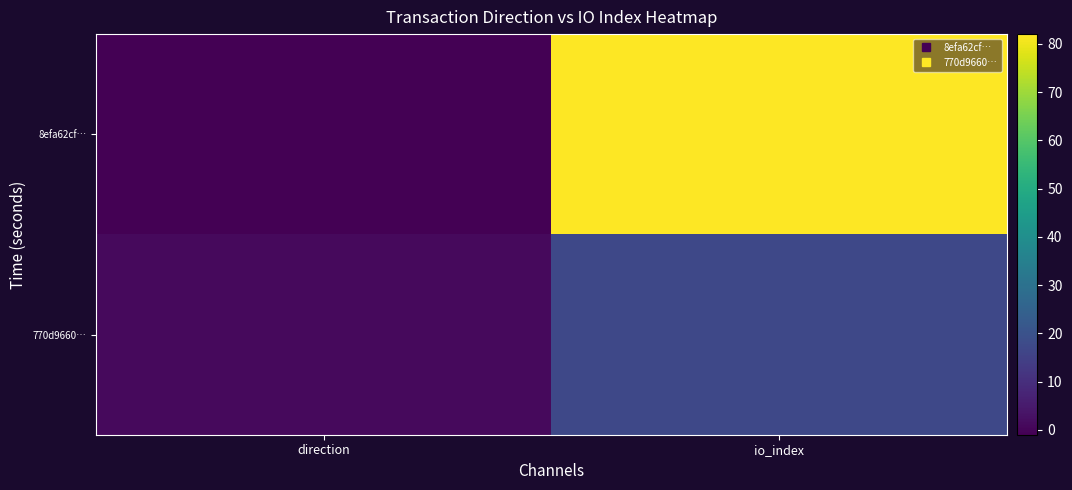

Which category has the highest value across all series?

io_index